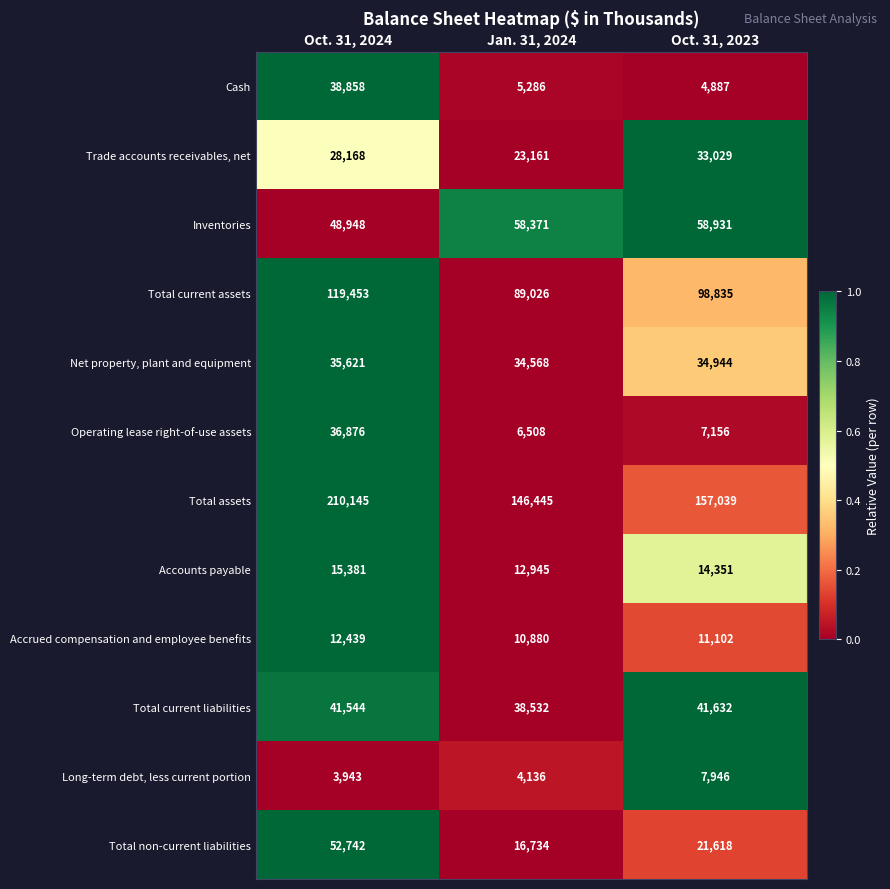

What is the total value across all series at Oct. 31, 2023?

491470